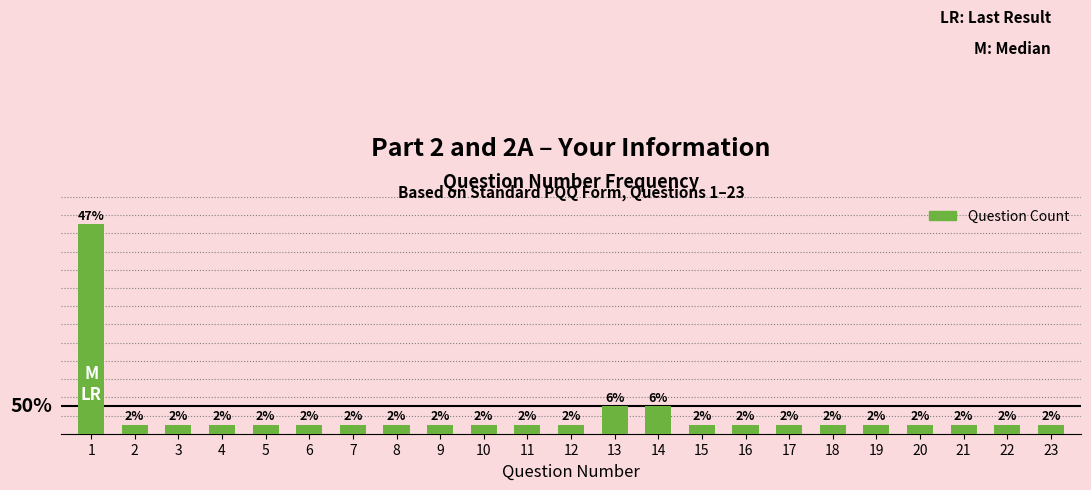

Does the chart contain any negative values?

No